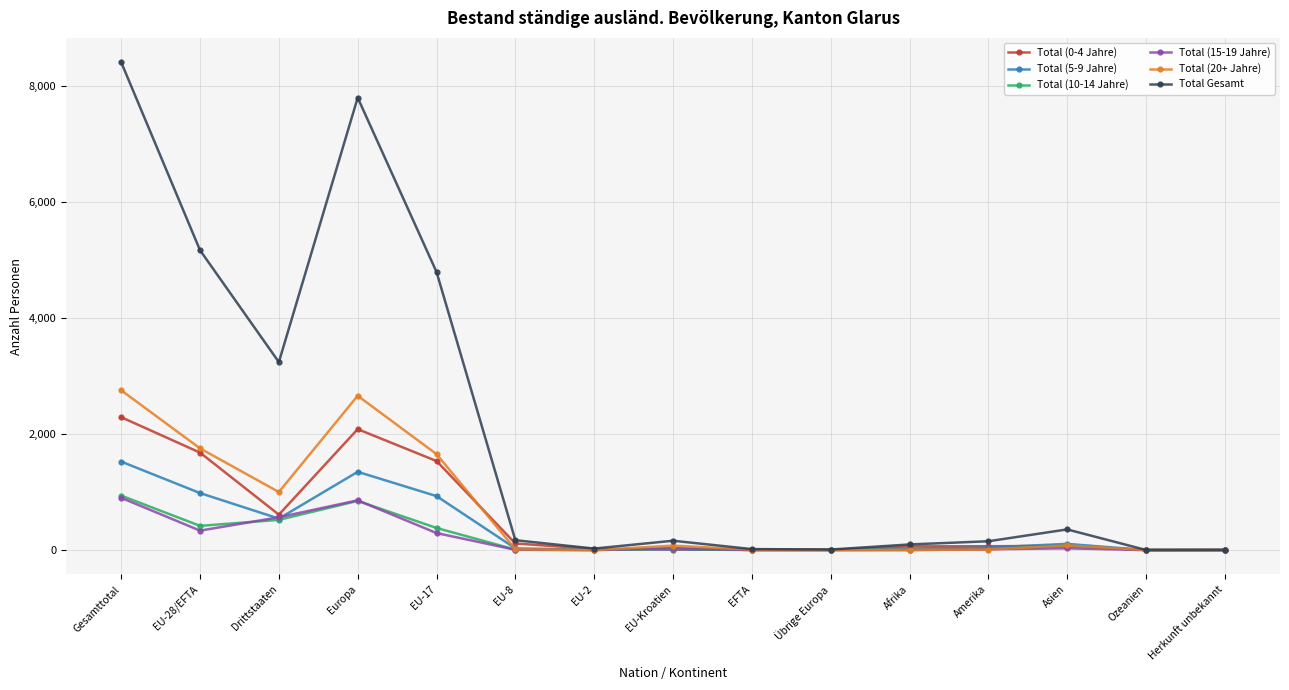

At which category is the sum across all series the highest?

Gesamttotal